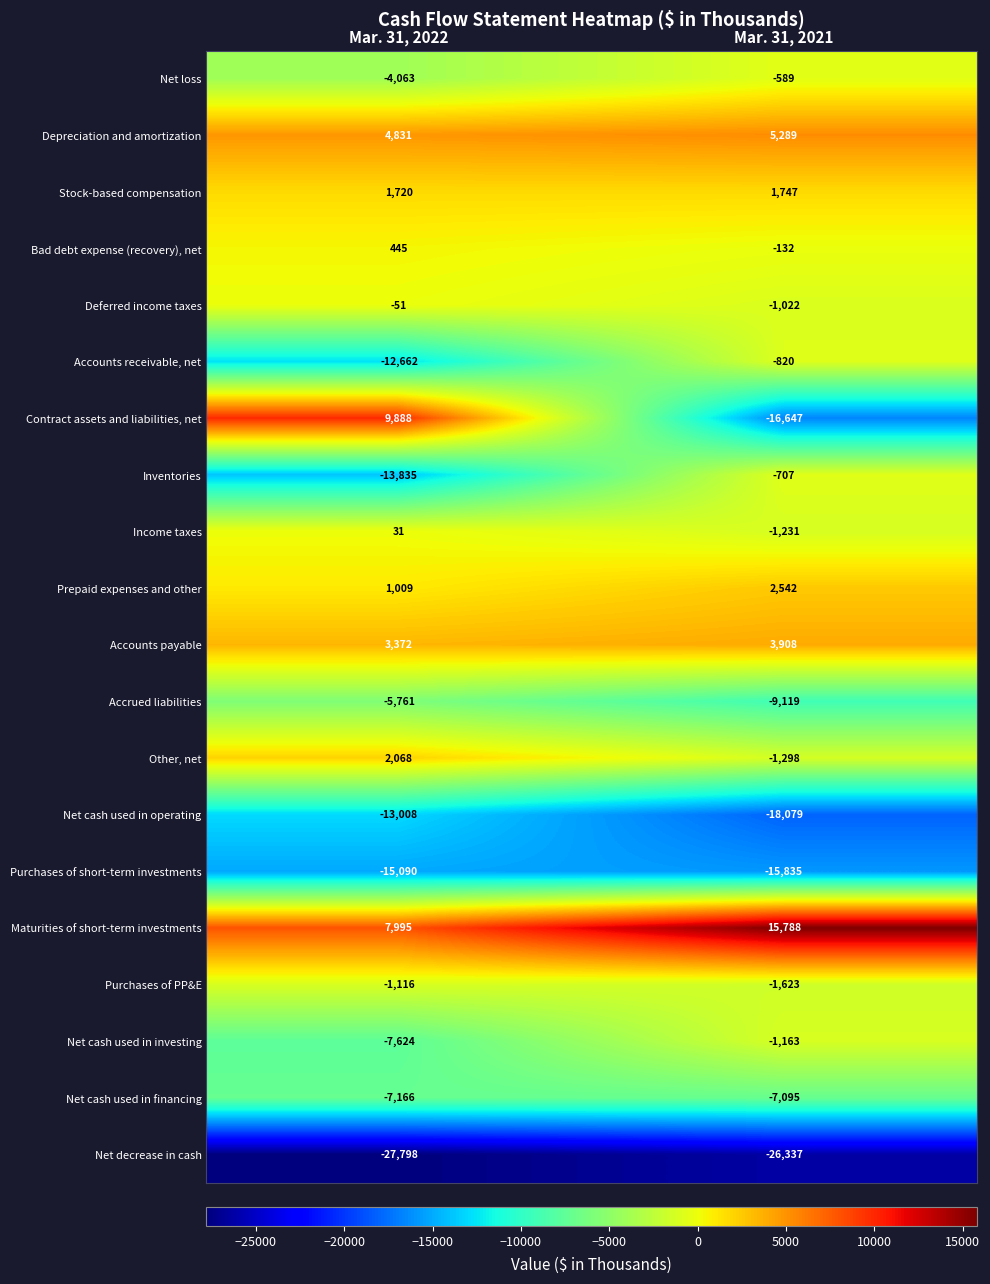

Which series has the widest spread of values?

Contract assets and liabilities, net